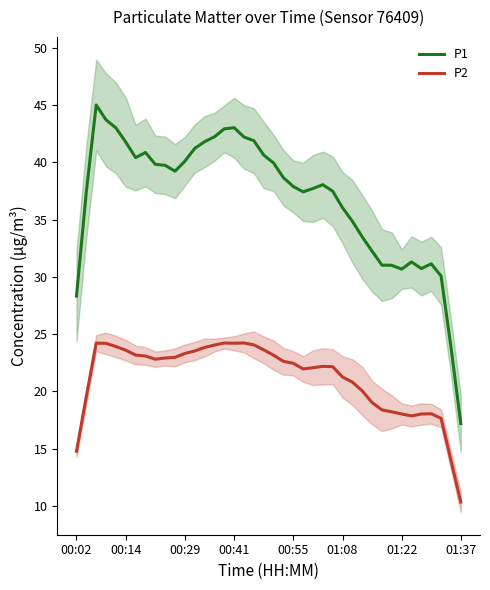

List the series in order of their peak value, lowest first.

P2, P1